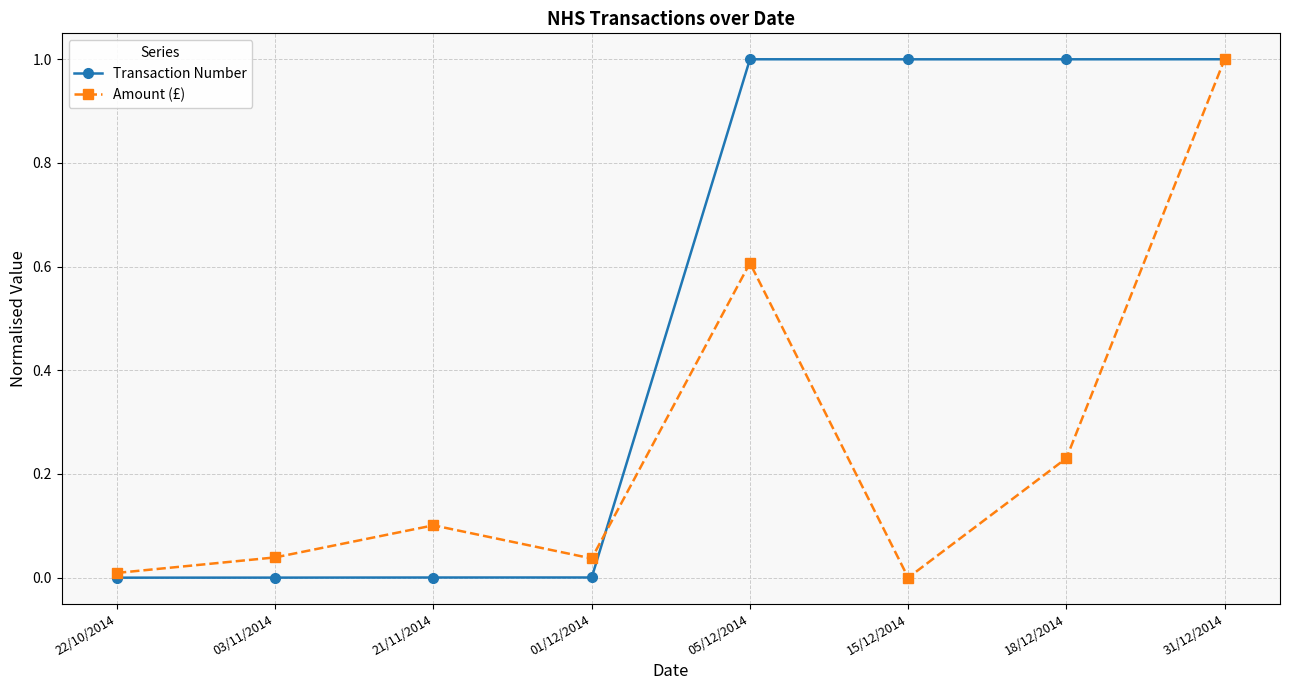

What is the label of the 2nd point from the left?

03/11/2014